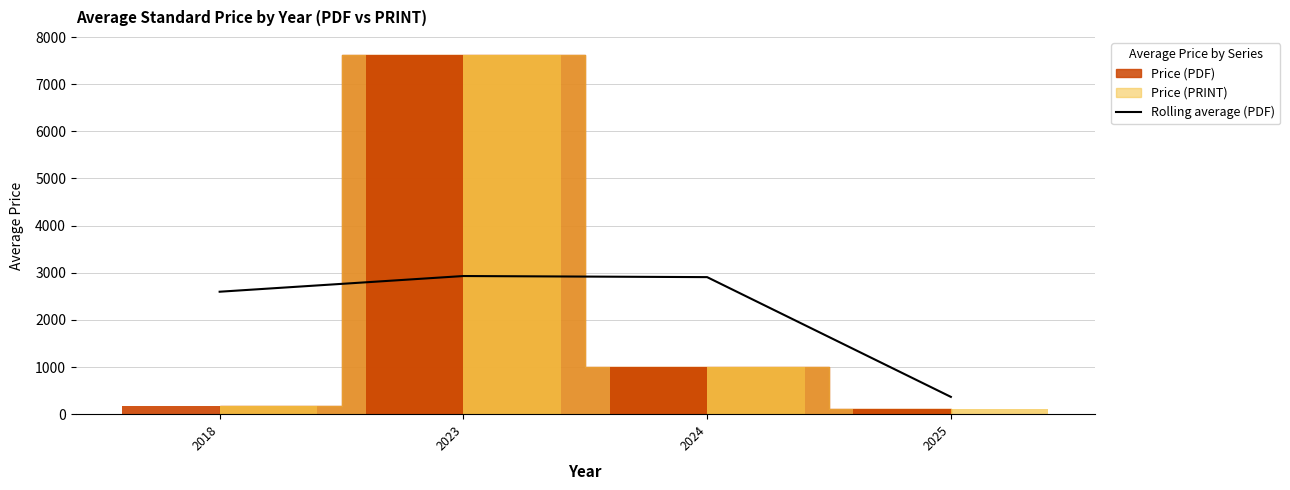

Rank the categories by value from highest to lowest.

2023, 2024, 2018, 2025